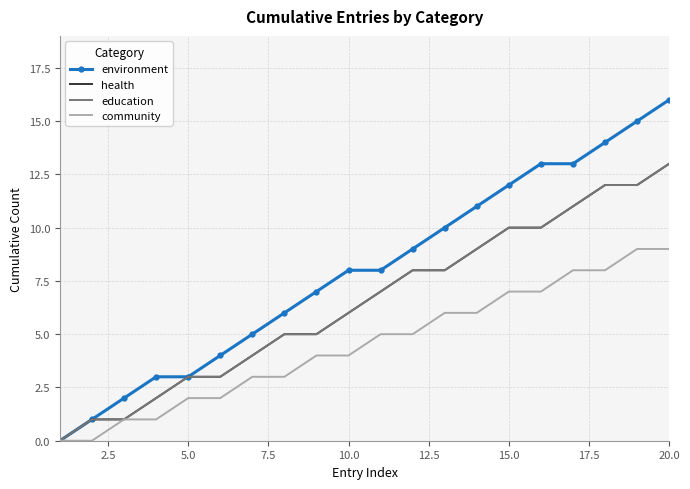

Rank the series by their maximum value, from highest to lowest.

environment, health, education, community